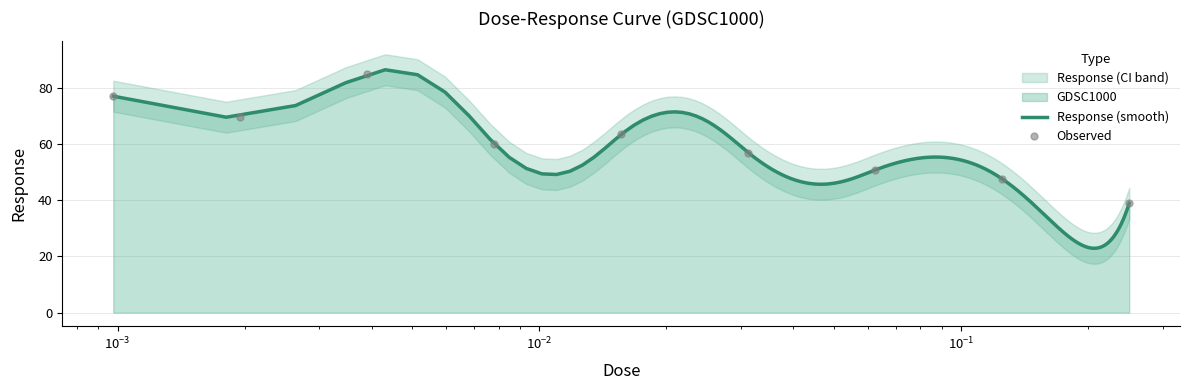

Which category has the highest value across all series?

0.00390625